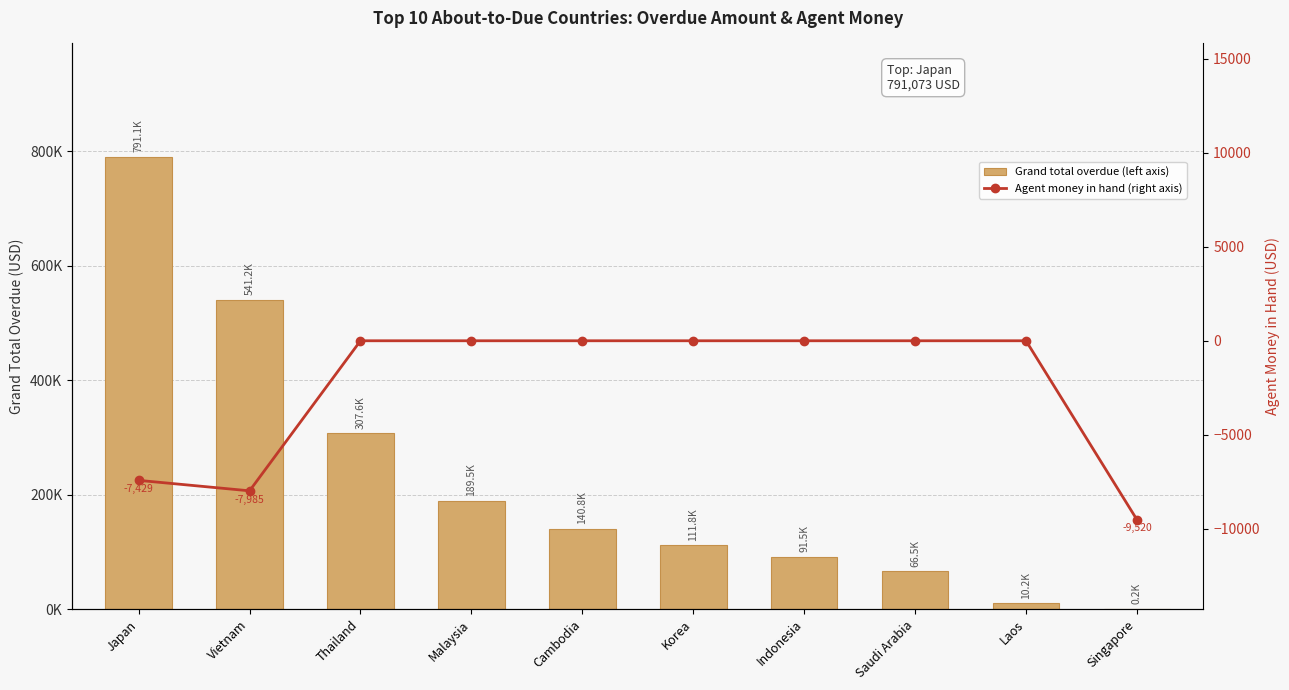

What is the difference between the maximum and second lowest values in the Grand total overdue (left axis) series?

780869.2